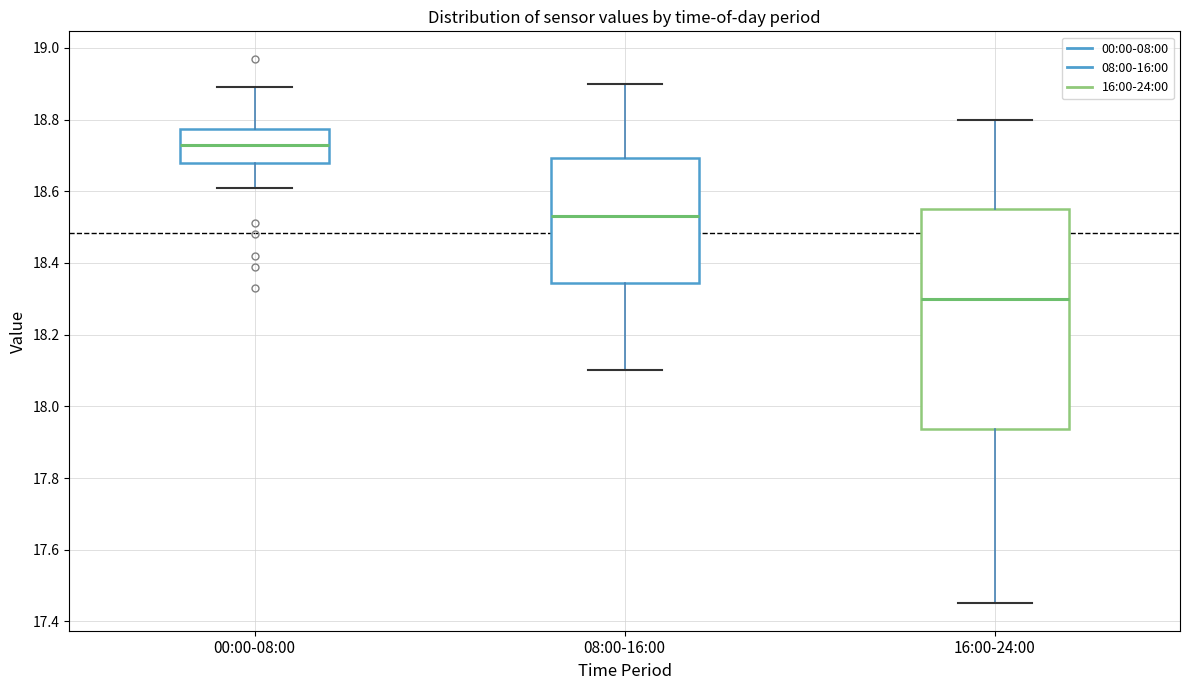

Comparing the boxes themselves (not the whiskers), which one is the tallest?

16:00-24:00